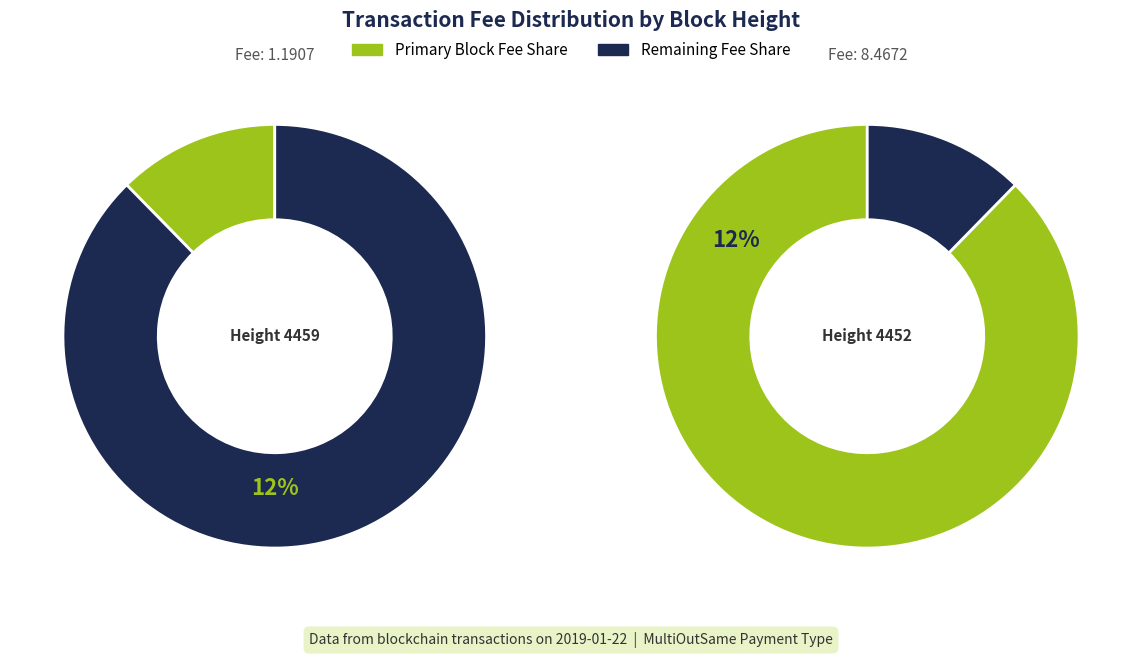

Between 4459 and 4452, which is larger?

4452